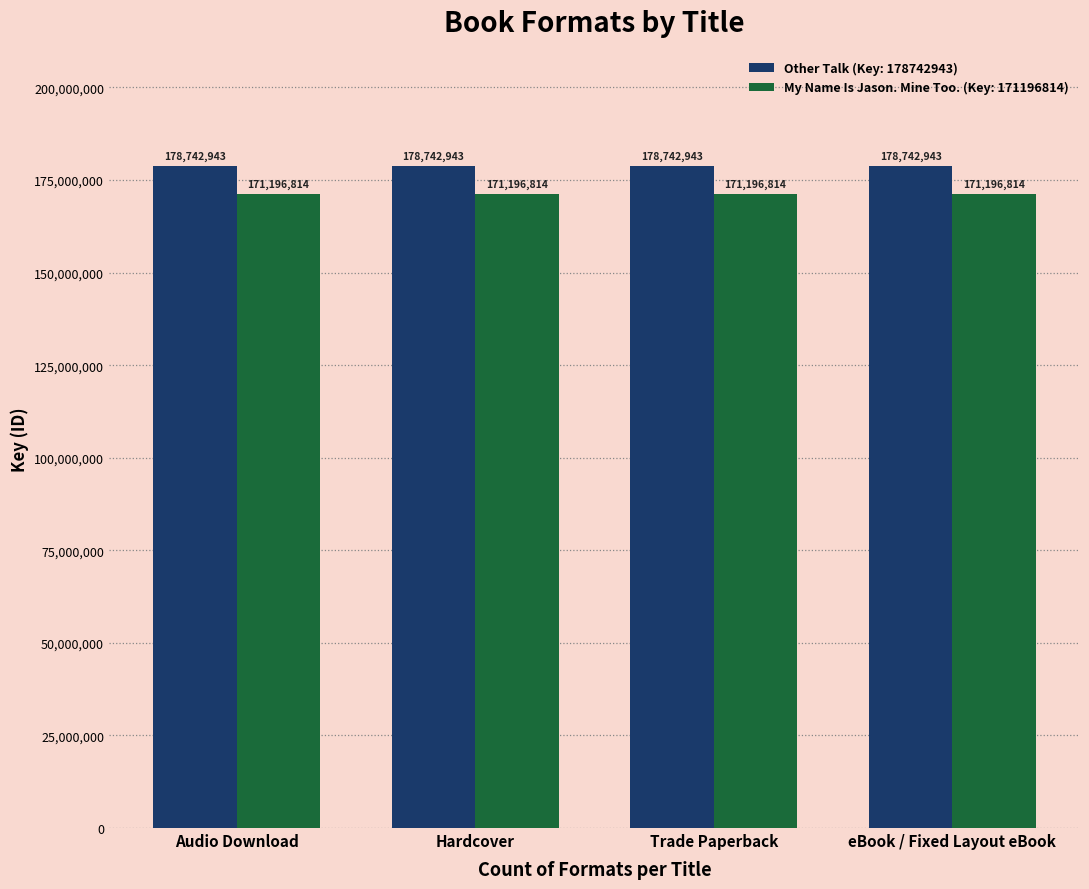

How many bars are there in total?

8